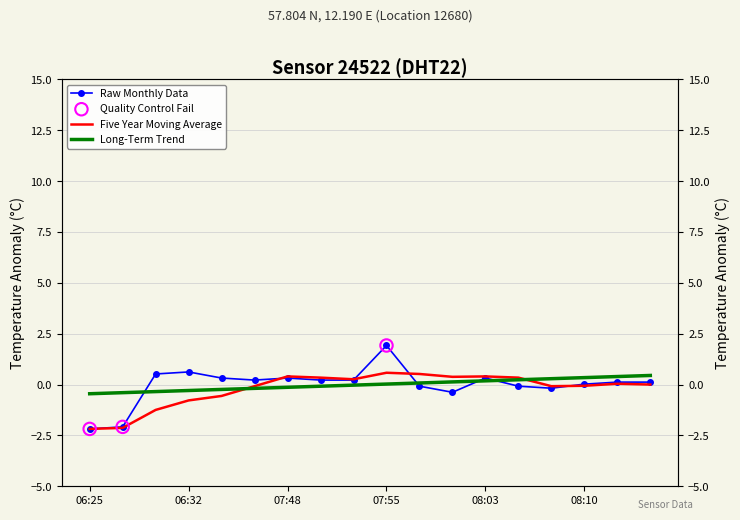

What is the ratio of the value at 06:34 to the value at 07:55?

0.2